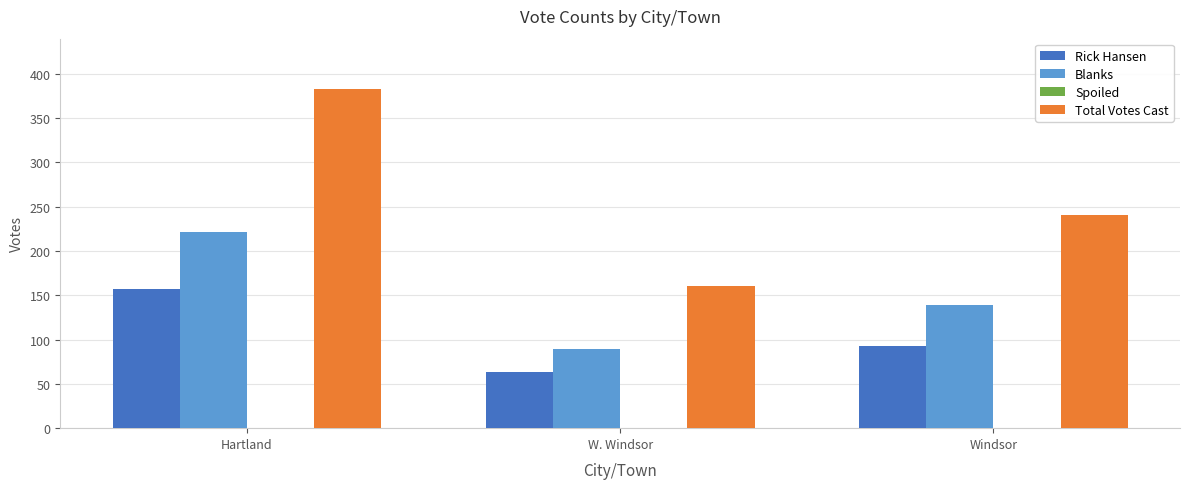

What is the label of the 3rd bar from the right?

Hartland